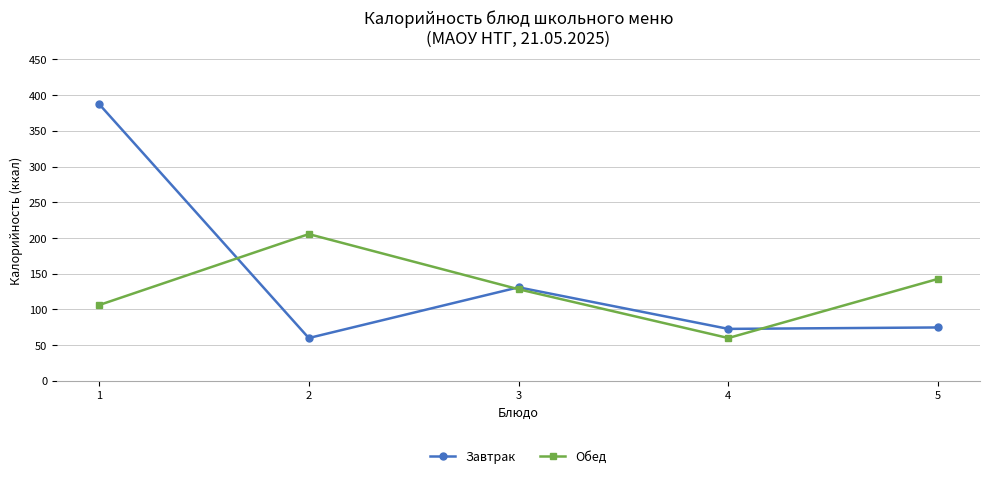

What is the value of the Обед point at the 1st from the left?

106.1